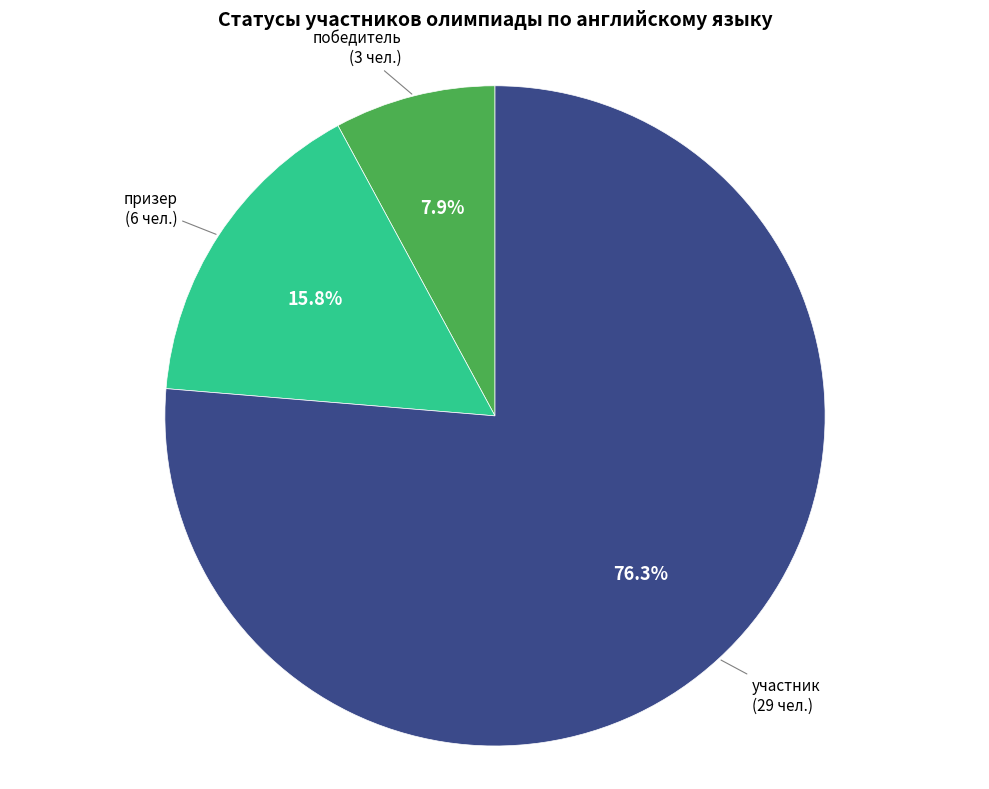

To the nearest percent, what is the average slice percentage?

33%